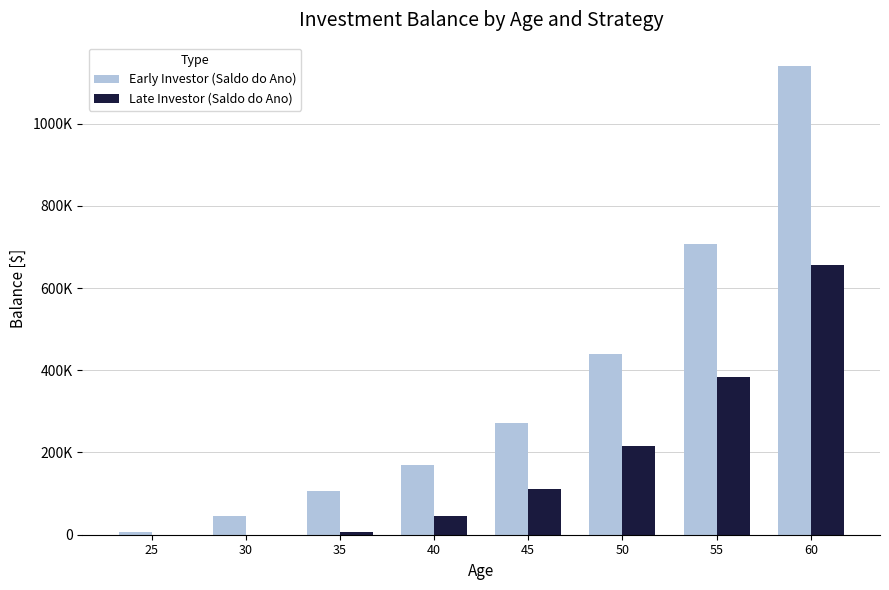

Are the bars horizontal?

No